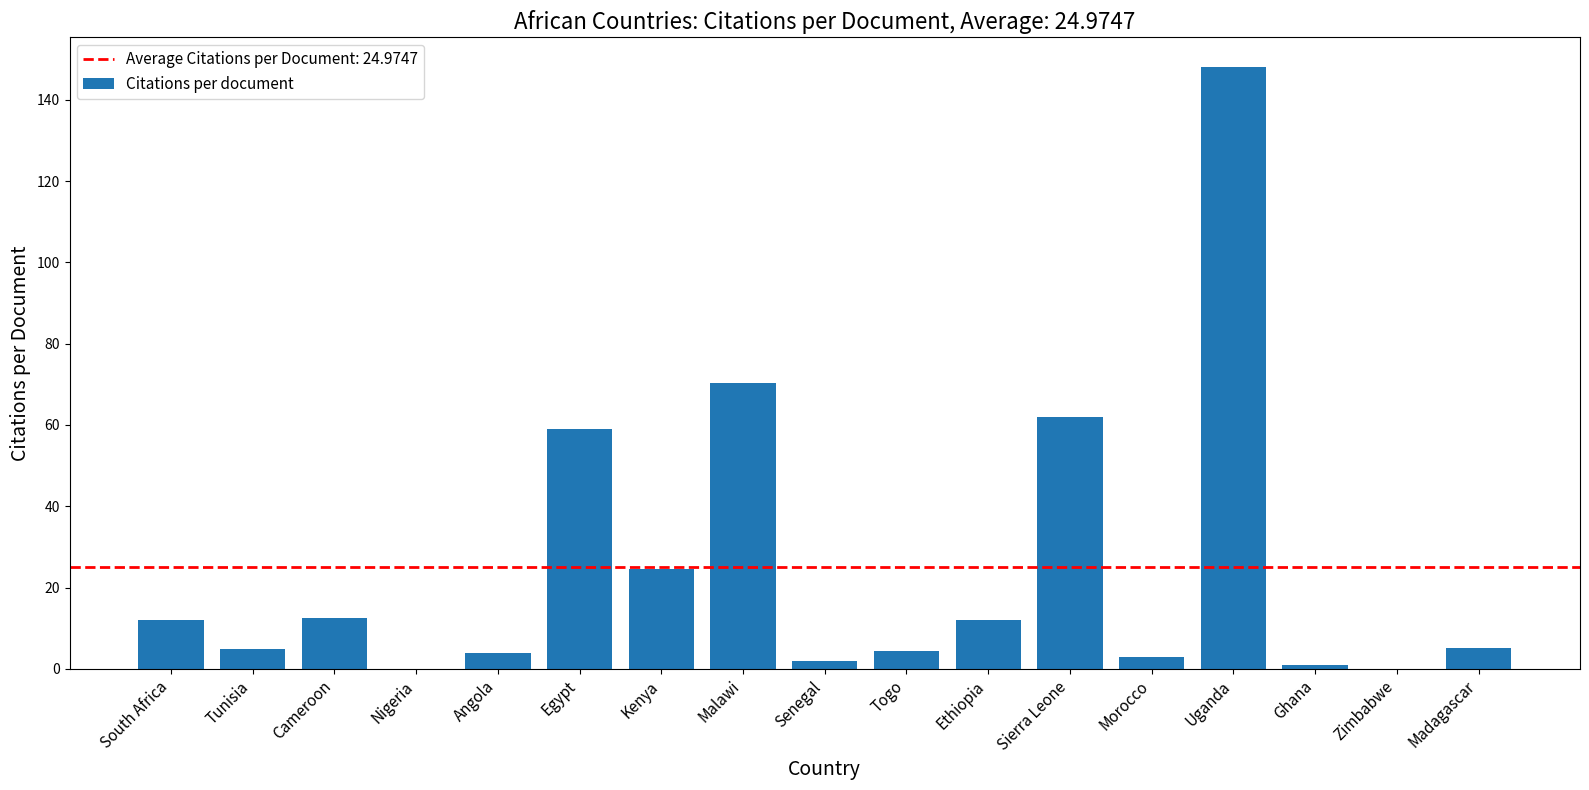

Where is the data nearest to the value 74?

Malawi